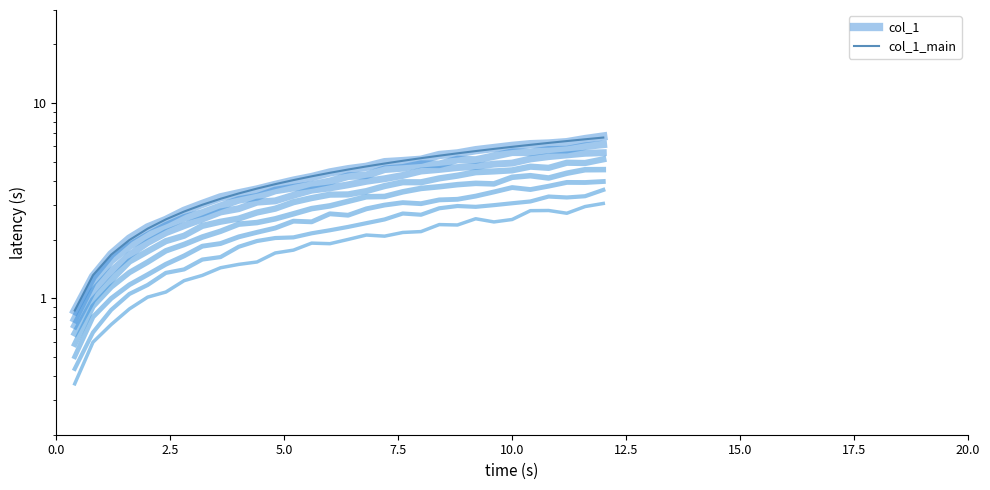

At which category is the sum across all series the highest?

29